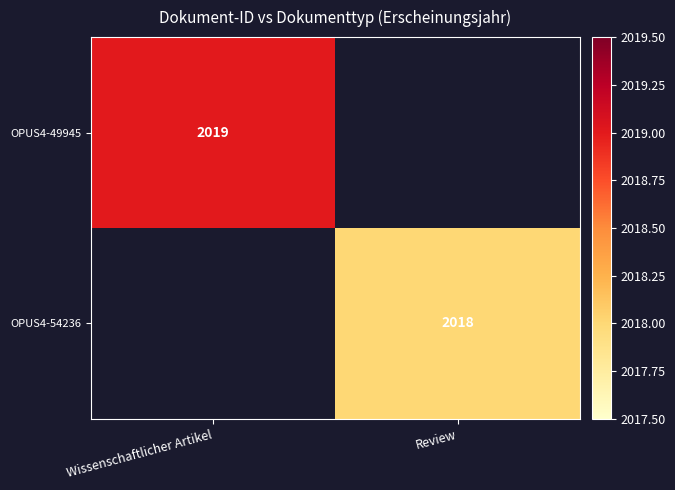

True or false: OPUS4-49945 has a value of 703 at Wissenschaftlicher Artikel.

False